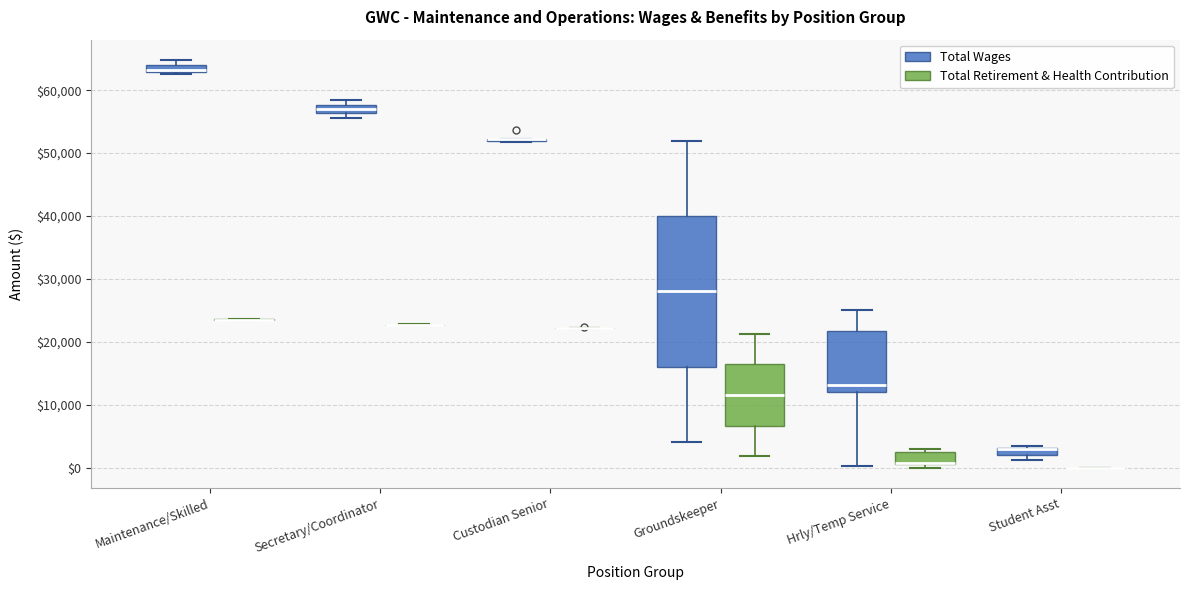

Which box is the tallest, from its lower edge to its upper edge?

Groundskeeper (Total Wages)